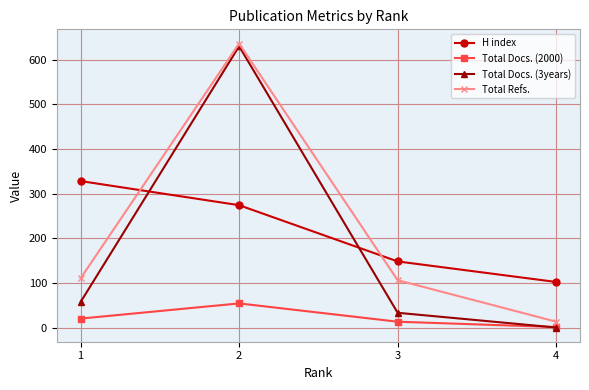

True or false: Total Refs. and Total Docs. (3years) cross at least once.

False